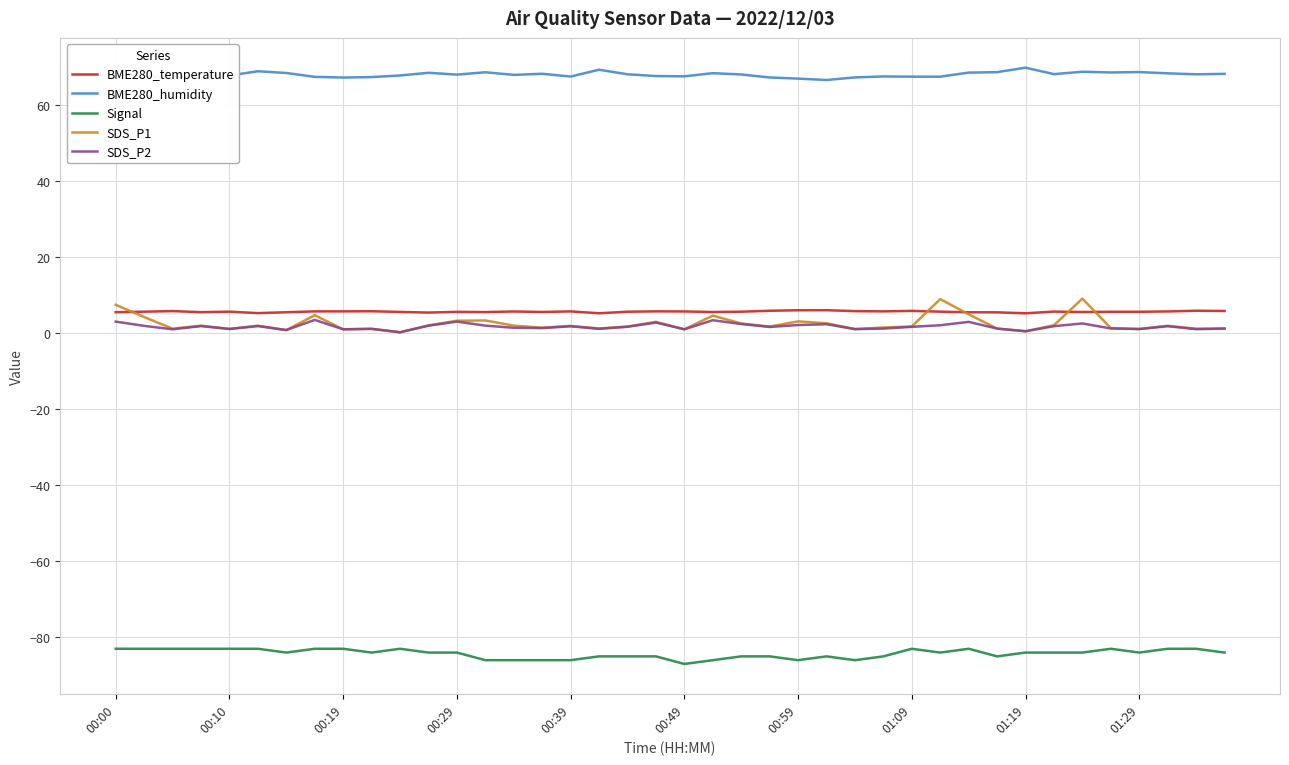

True or false: Signal and BME280_humidity cross at least once.

False